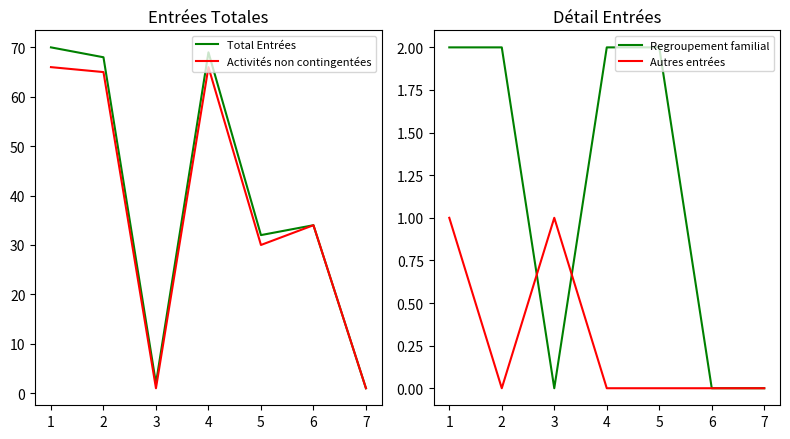

Reading right to left, extract all data points from this chart.

Total Entrées: 7=1	6=34	5=32	4=69	3=2	2=68	1=70
Activités non contingentées: 7=1	6=34	5=30	4=66	3=1	2=65	1=66
Regroupement familial: 7=0	6=0	5=2	4=2	3=0	2=2	1=2
Autres entrées: 7=0	6=0	5=0	4=0	3=1	2=0	1=1